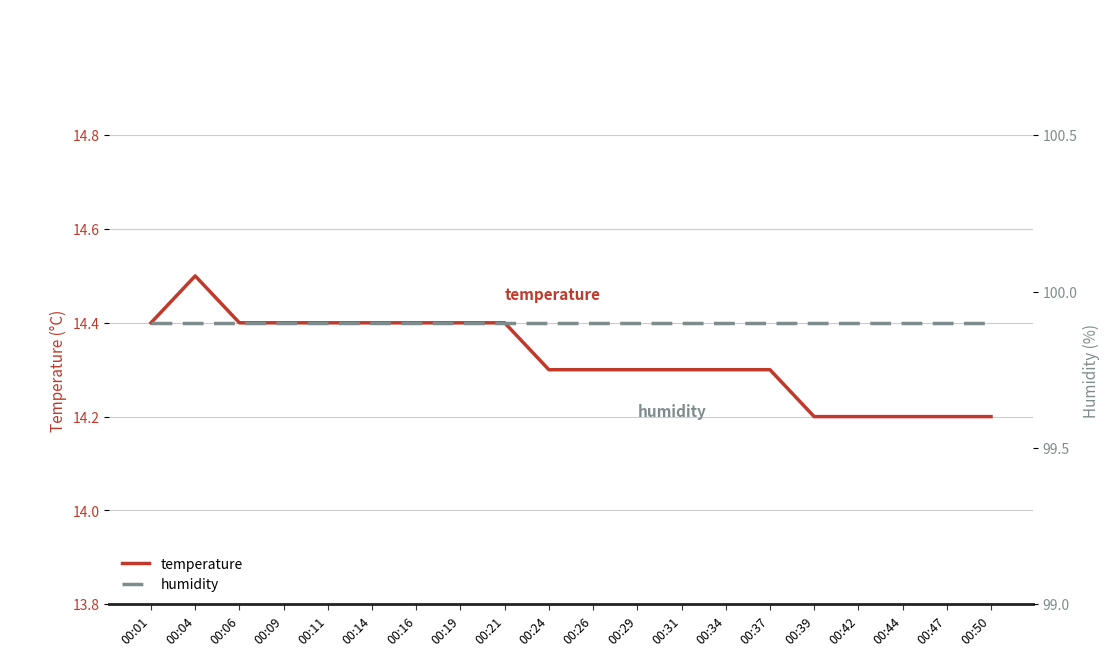

True or false: temperature and humidity intersect in this chart.

False